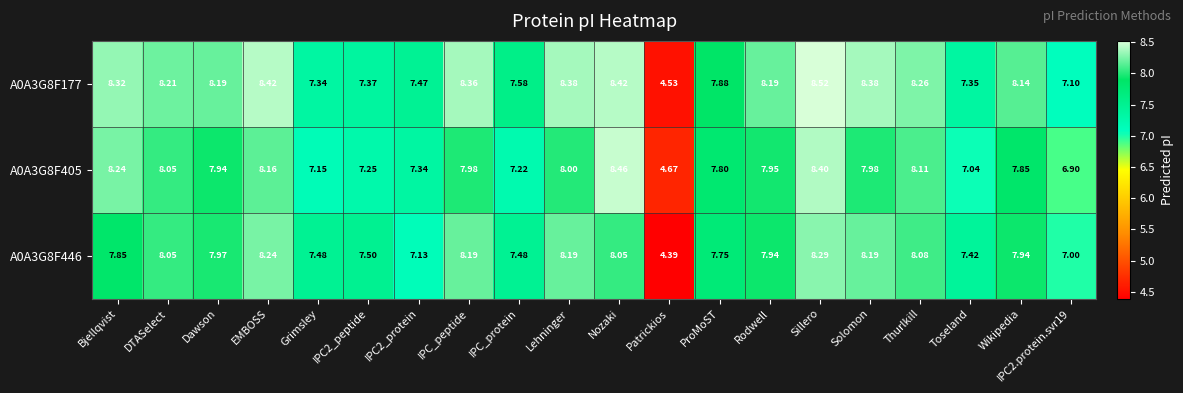

Rank the series by their maximum value, from lowest to highest.

A0A3G8F446, A0A3G8F405, A0A3G8F177